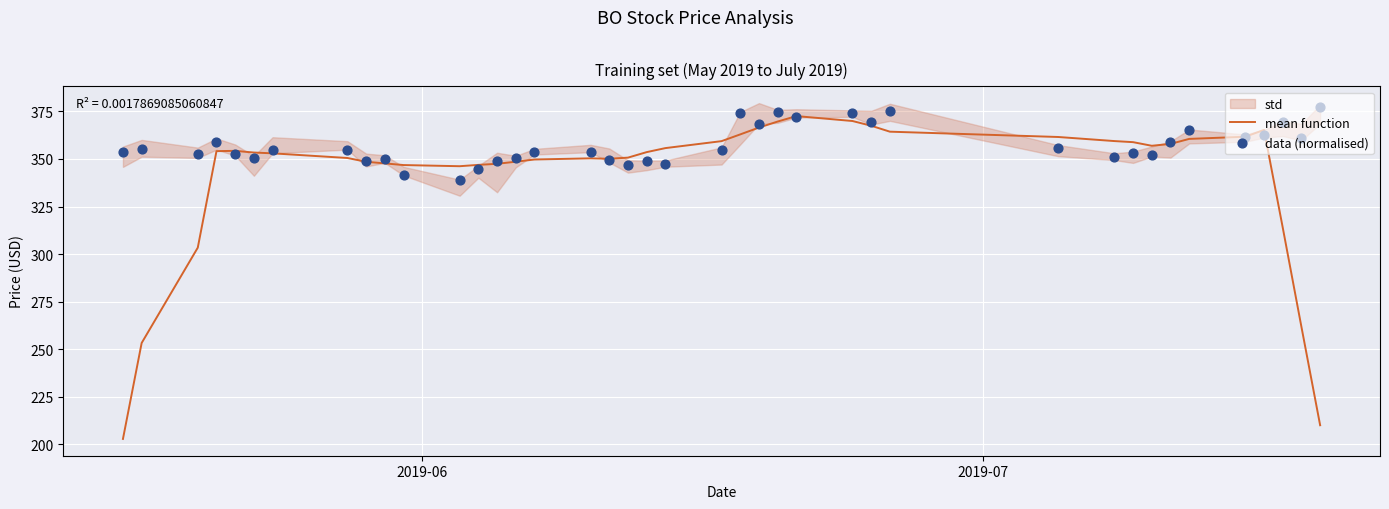

At how many categories does at least one series exceed 248?

40